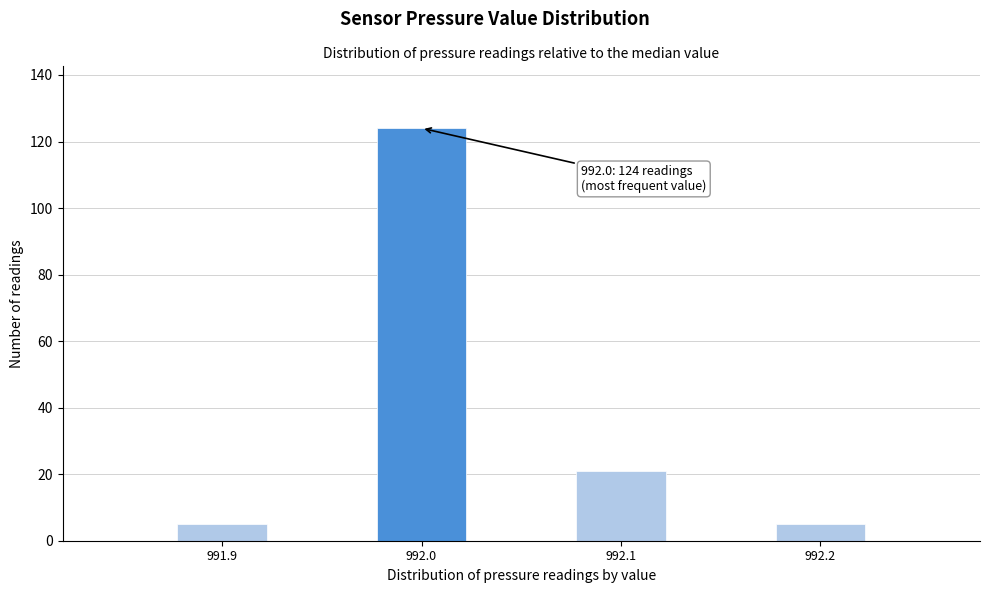

Over which range of the x-axis is the bar tallest?

991.975 to 992.025